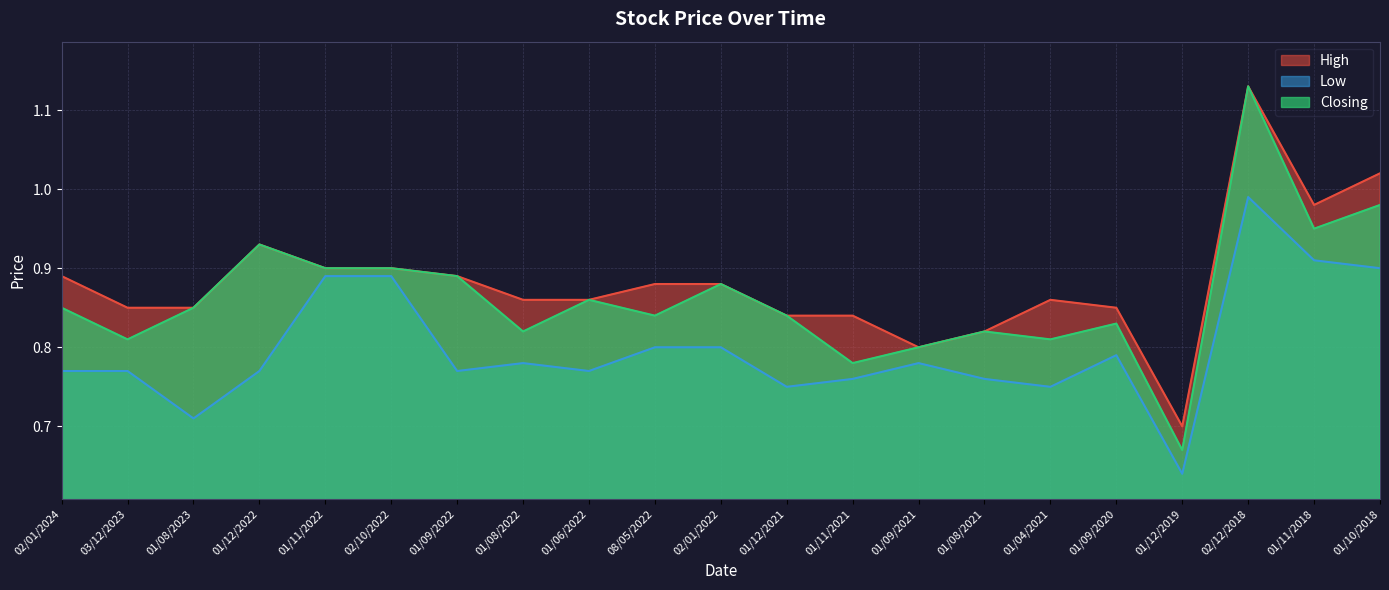

At which category does High reach its first local valley?

01/09/2021